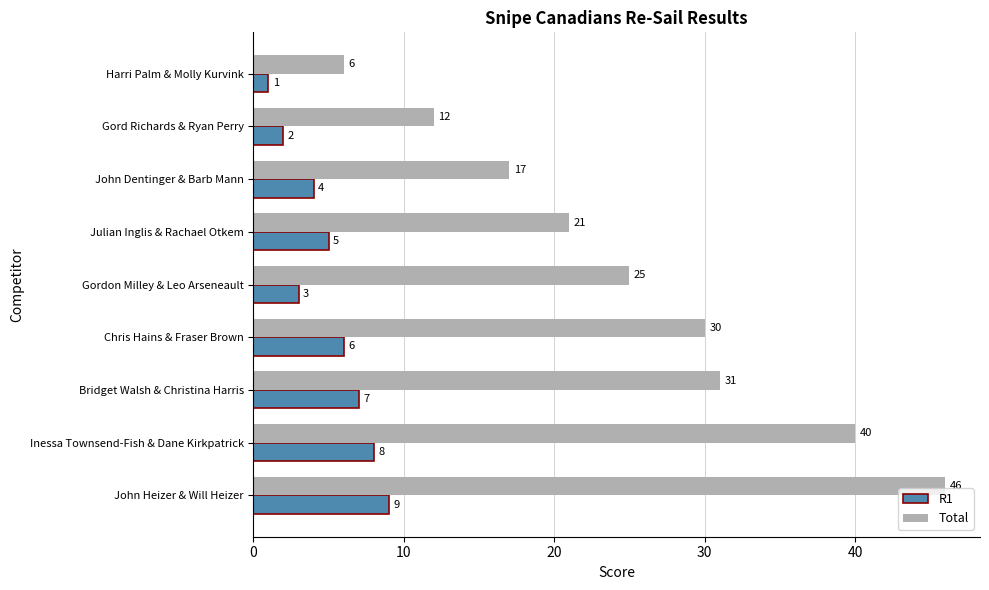

Rank the series by their average value, from highest to lowest.

Total, R1